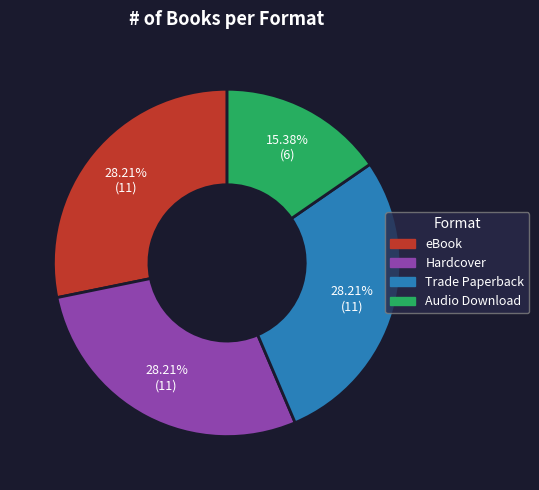

Combined, do Hardcover and eBook account for over 50%?

Yes